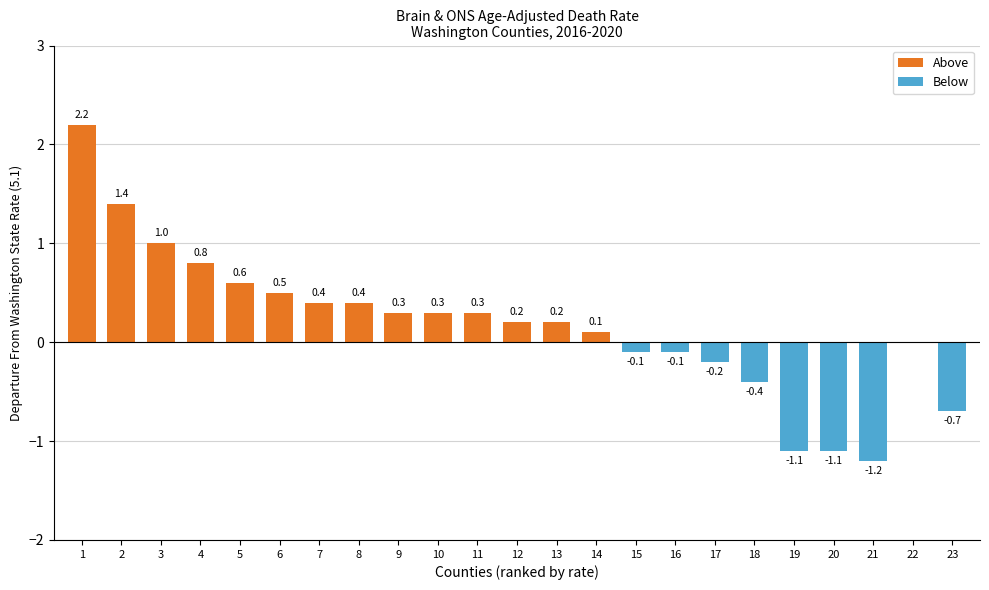

Reading right to left, list all the values displayed in this chart.

Above: 23=0.0	22=0.0	21=0.0	20=0.0	19=0.0	18=0.0	17=0.0	16=0.0	15=0.0	14=0.1	13=0.2	12=0.2	11=0.3	10=0.3	9=0.3	8=0.4	7=0.4	6=0.5	5=0.6	4=0.8	3=1.0	2=1.4	1=2.2
Below: 23=-0.7	22=0.0	21=-1.2	20=-1.1	19=-1.1	18=-0.4	17=-0.2	16=-0.1	15=-0.1	14=0.0	13=0.0	12=0.0	11=0.0	10=0.0	9=0.0	8=0.0	7=0.0	6=0.0	5=0.0	4=0.0	3=0.0	2=0.0	1=0.0